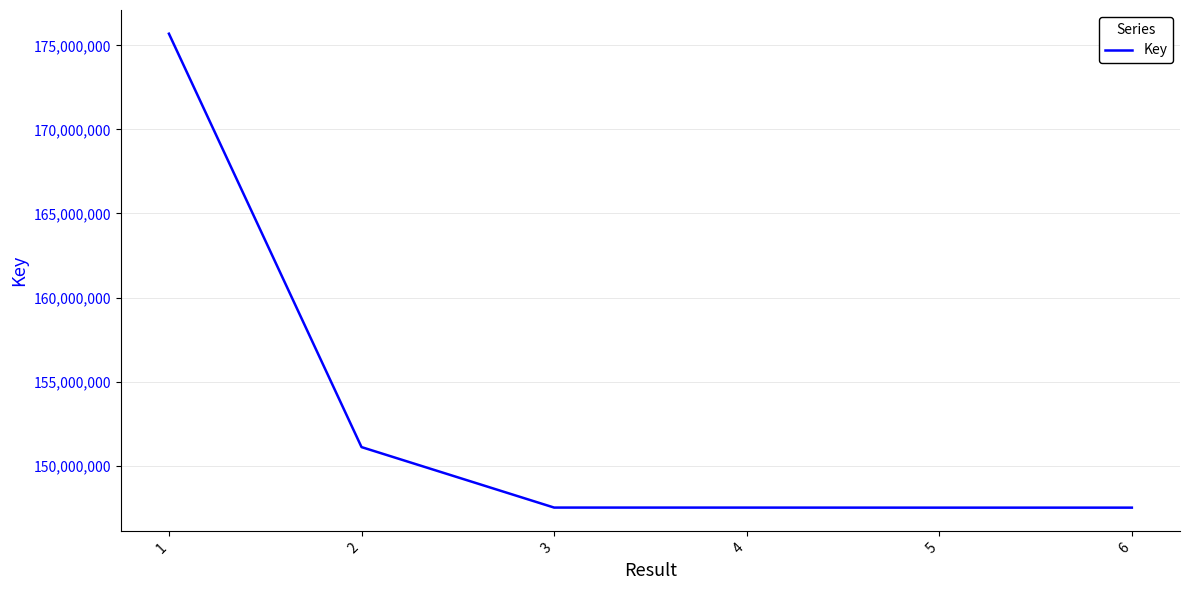

True or false: the data shows 147496109 at 6.

True